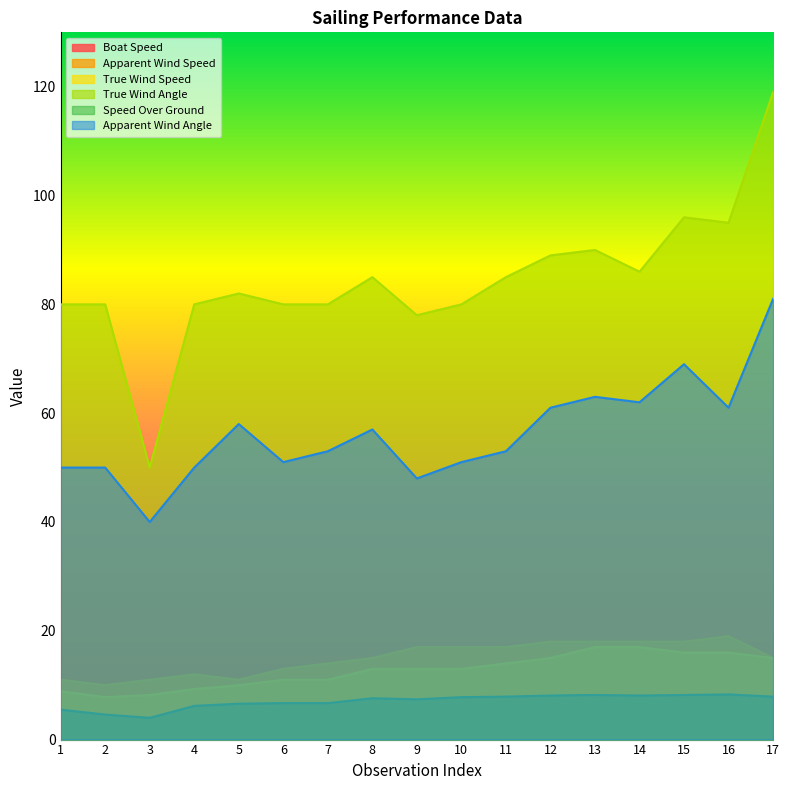

Where is Apparent Wind Speed nearest to the value 14?

7